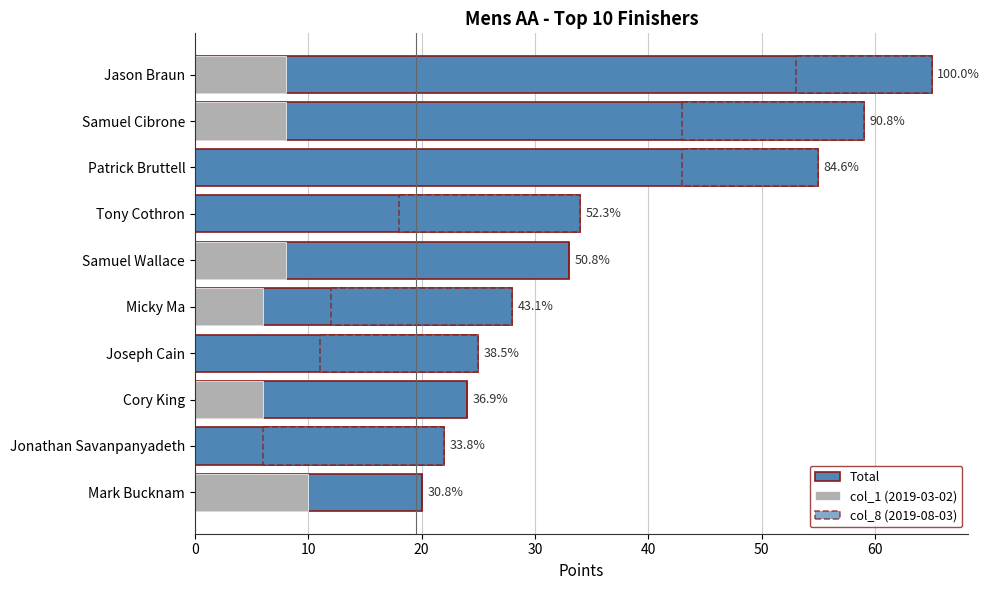

Rank the series by their maximum value, from highest to lowest.

Total, col_8 (2019-08-03), col_1 (2019-03-02)